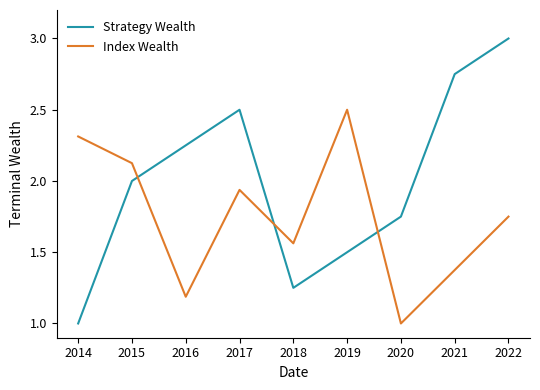

At which label does Strategy Wealth reach its minimum?

2014